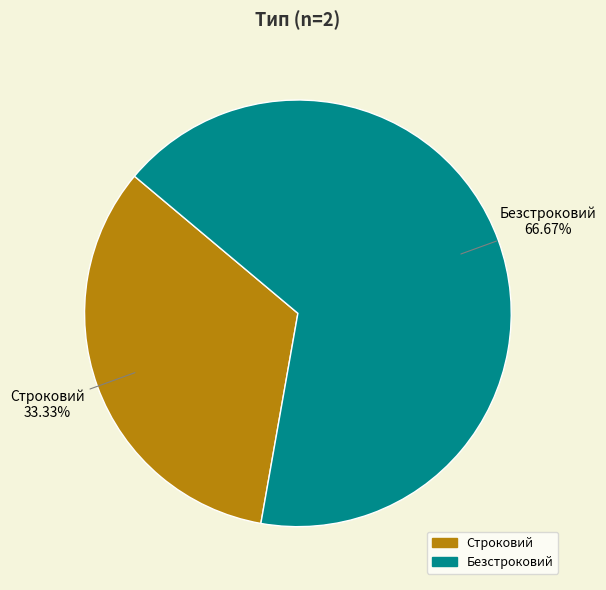

How many slices are in this pie chart?

2